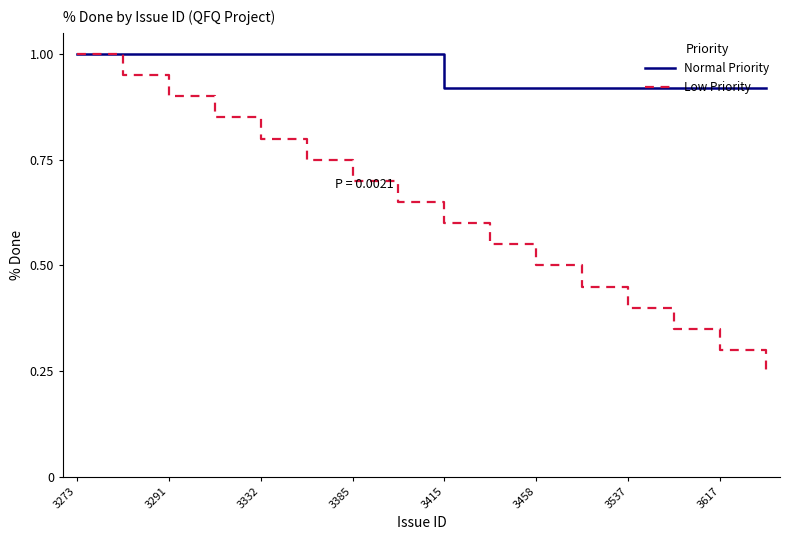

Which series has the largest range (max minus min)?

Low Priority